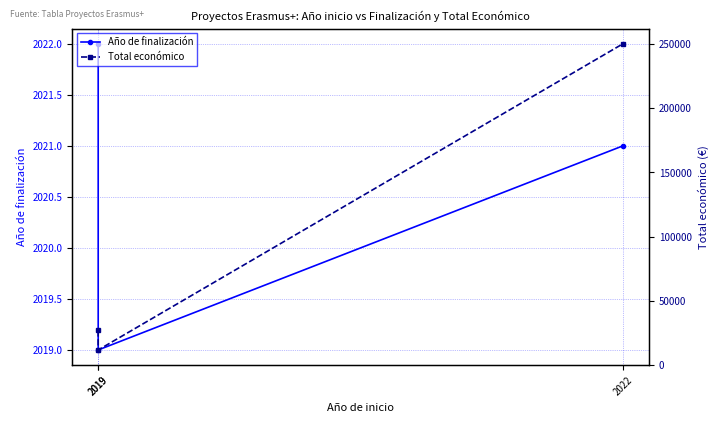

Reading left to right, transcribe all the data shown in this chart.

Año de finalización: 2019=2022	2019=2019	2022=2021
Total económico: 2019=26919	2019=11710	2022=250000